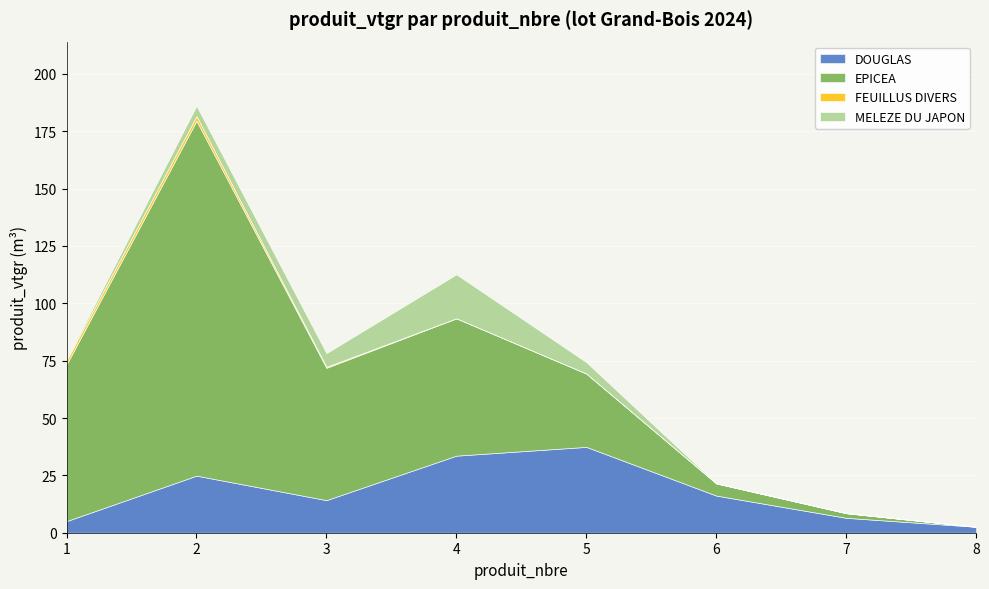

List the series in order of their peak value, lowest first.

FEUILLUS DIVERS, MELEZE DU JAPON, DOUGLAS, EPICEA